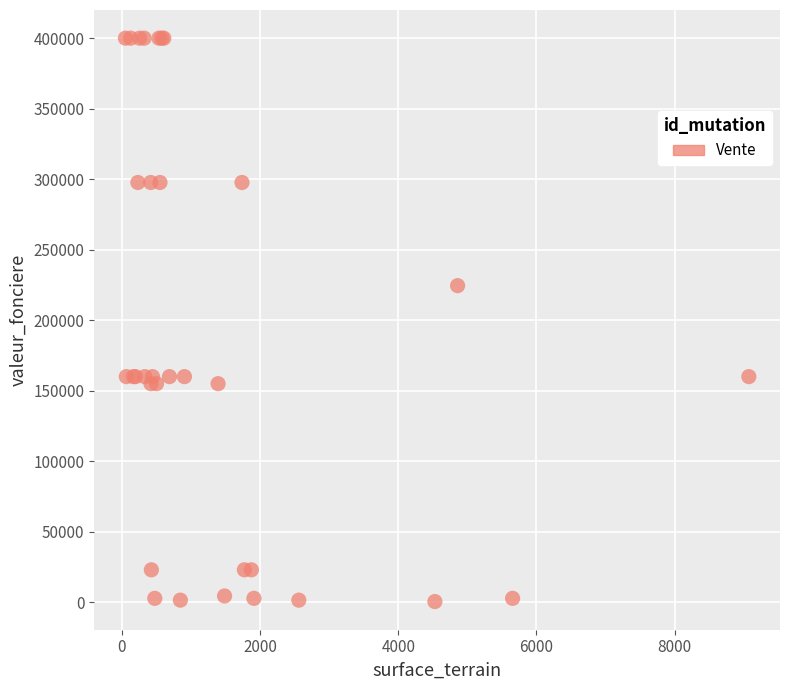

What Y value in the scatter plot is closest to 200250?

224510